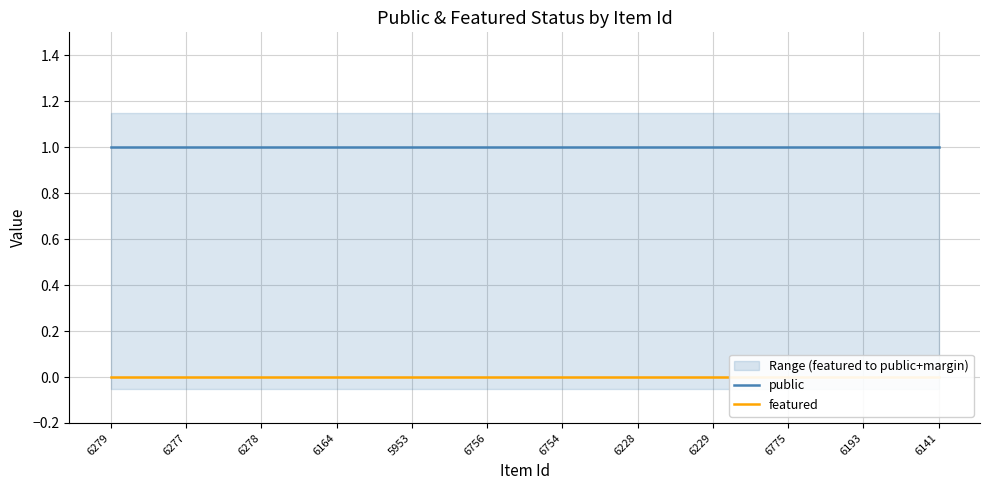

True or false: featured and public cross at least once.

False